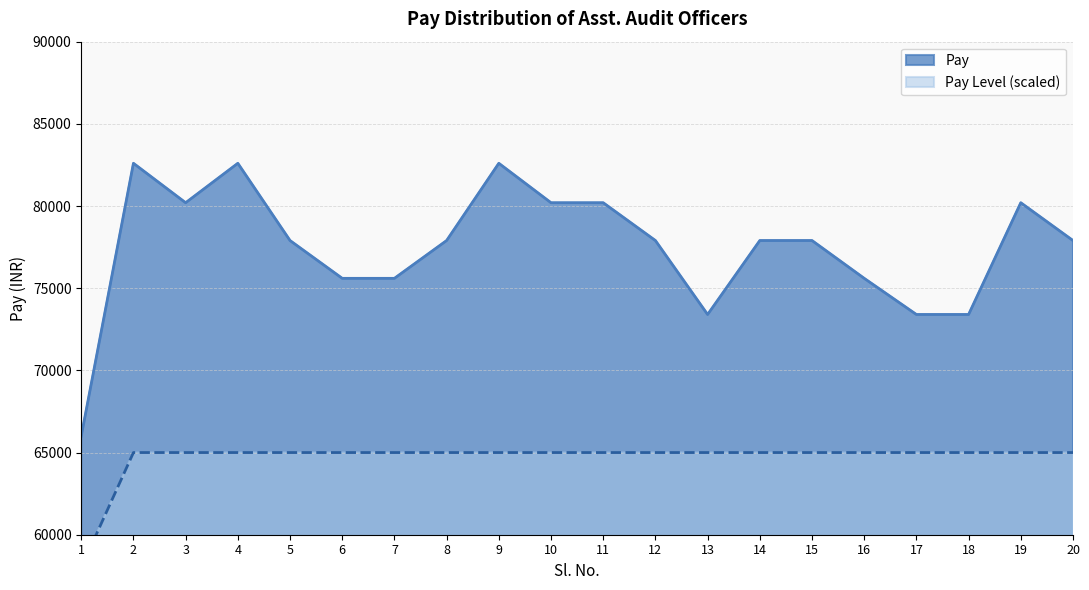

How many interior local valleys does the Pay series have?

2